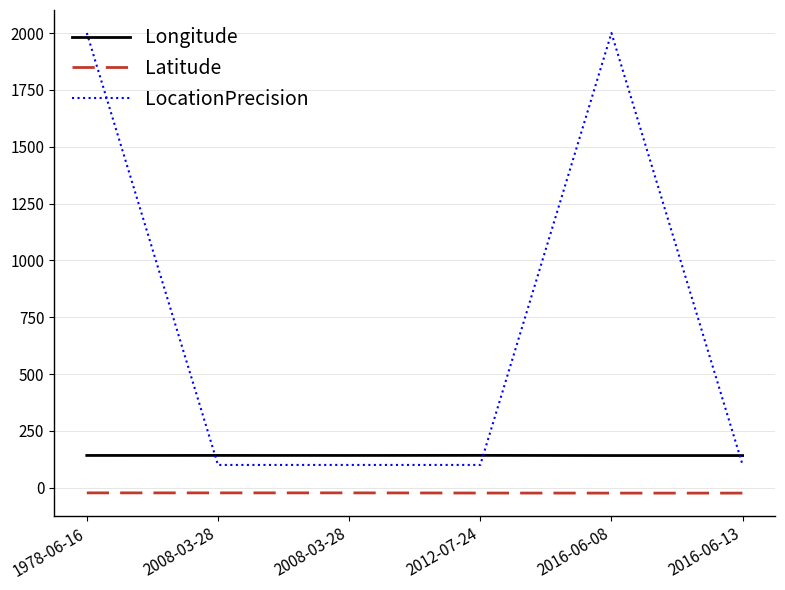

What is the sum of all LocationPrecision values?

4400.0